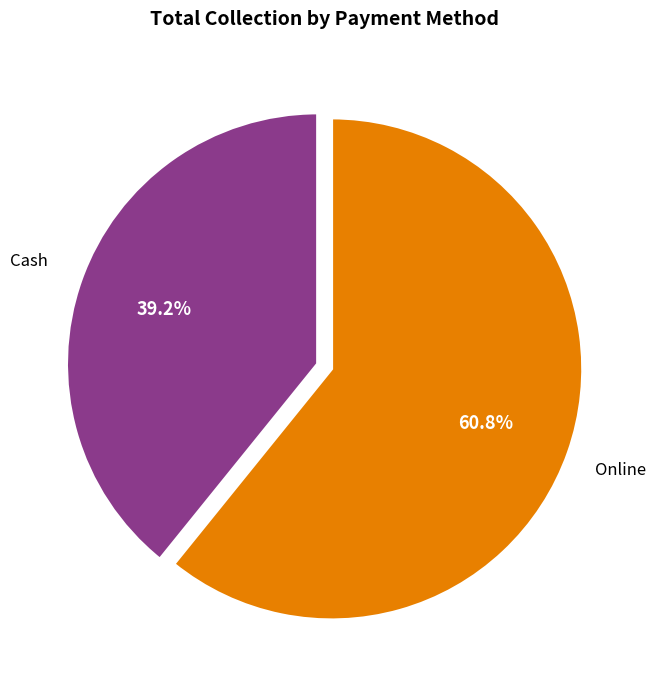

Is there a majority slice in this chart?

Yes